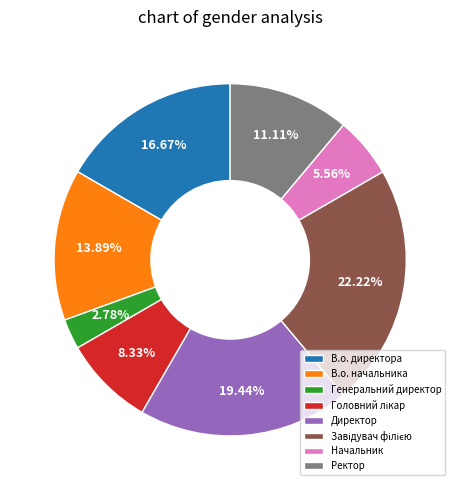

The В.о. начальника slice represents 14% of the pie. True or false?

True